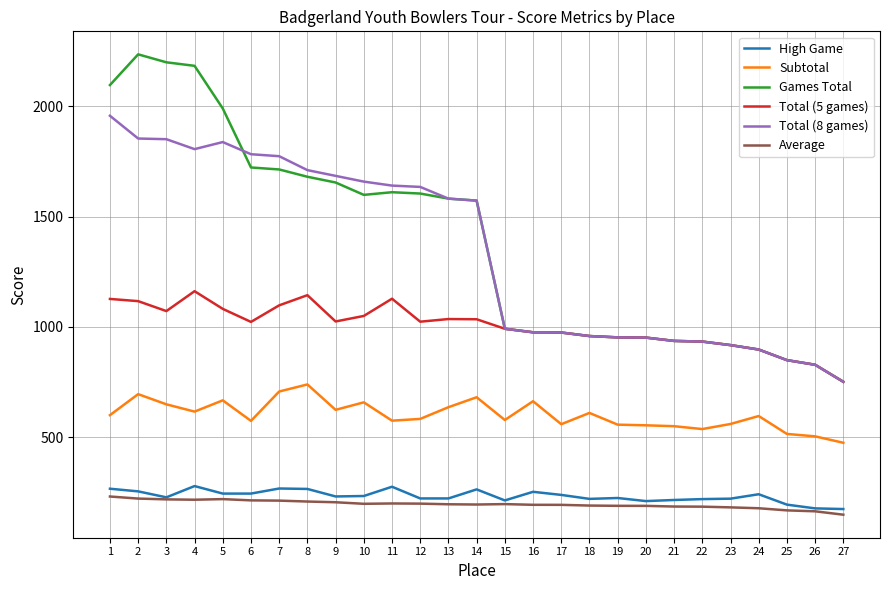

Is the value of Games Total at 4 greater than the value of Total (5 games) at 1?

Yes